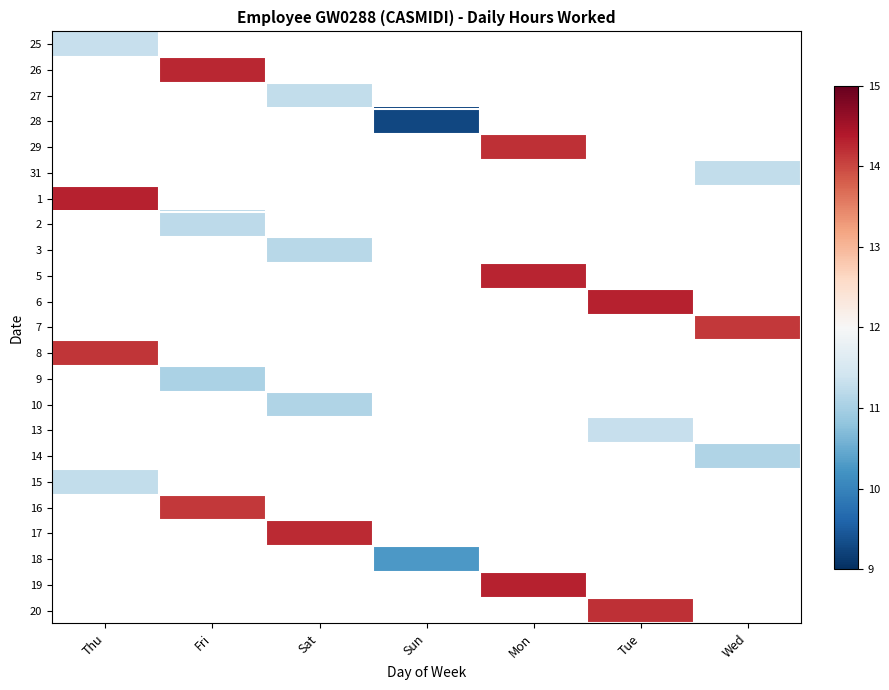

What is the minimum value shown in the chart?

9.3